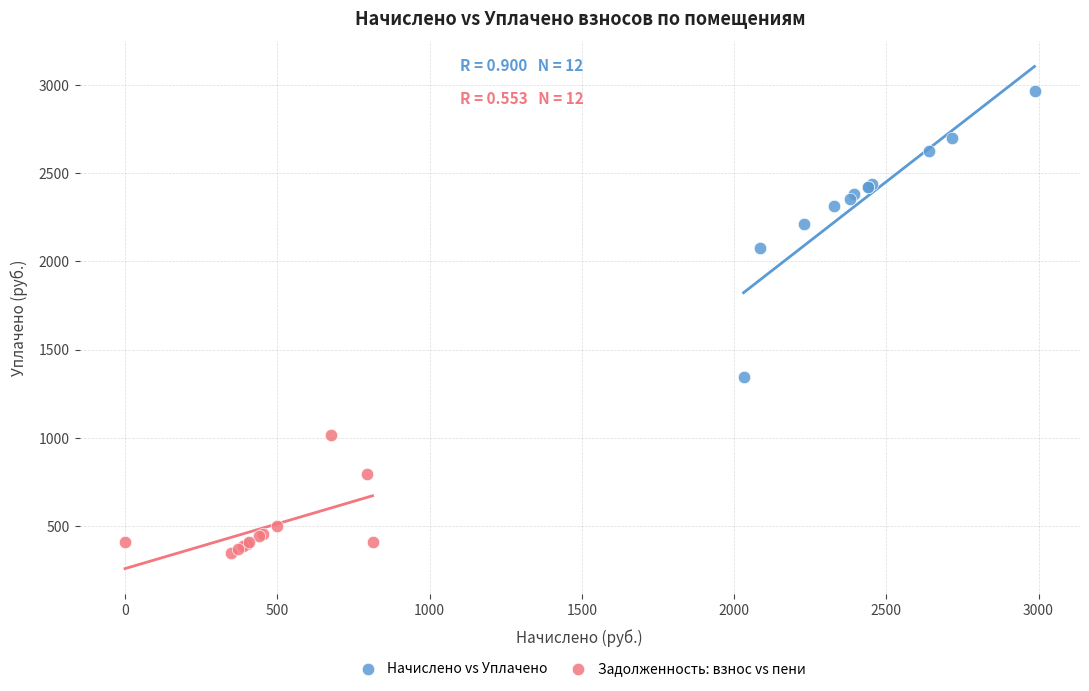

Which series reaches the minimum Y coordinate?

Задолженность: взнос vs пени